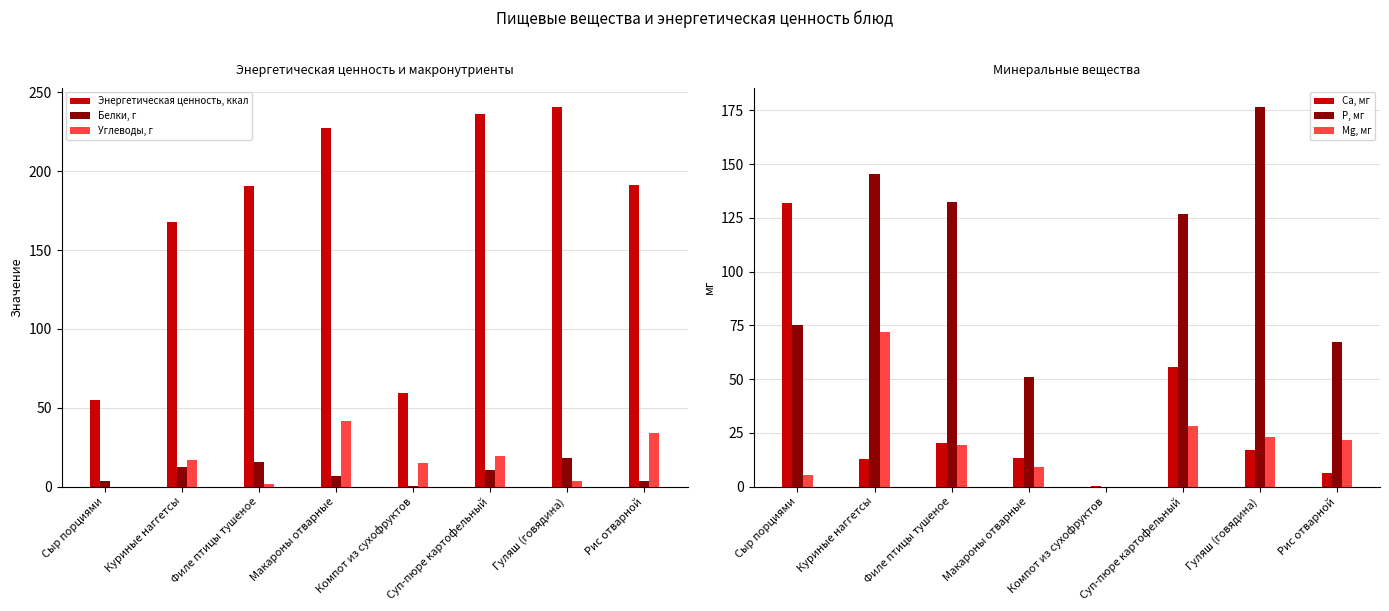

How many bars are there in total?

48